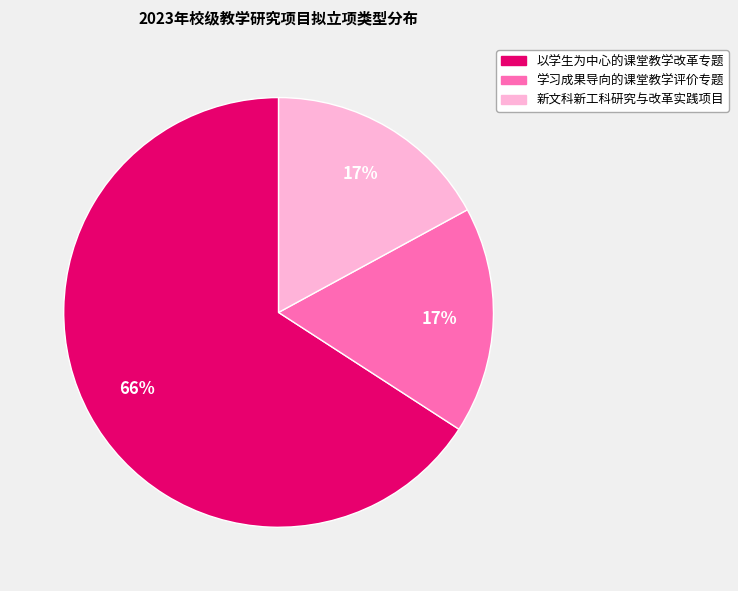

What is the largest slice in the pie chart?

以学生为中心的课堂教学改革专题